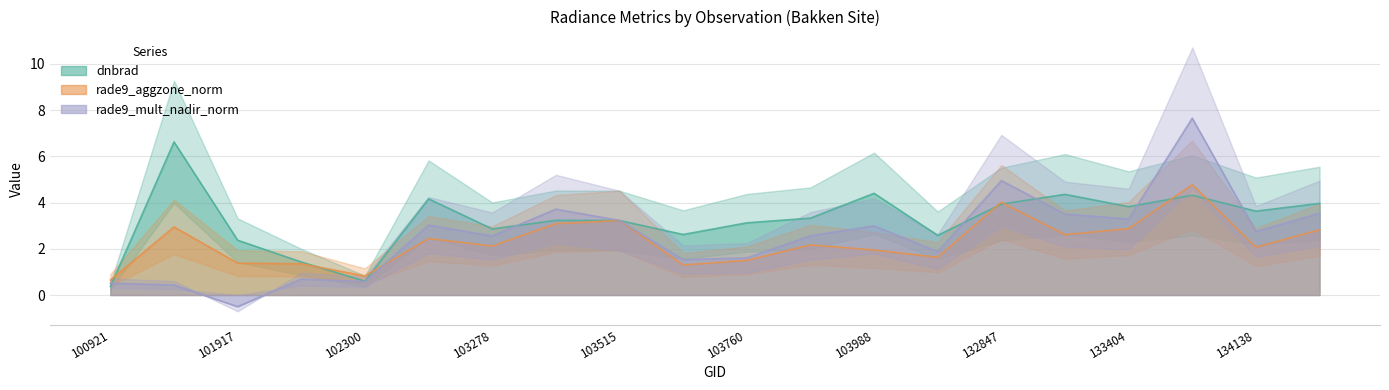

True or false: rade9_mult_nadir_norm and dnbrad cross at least once.

True